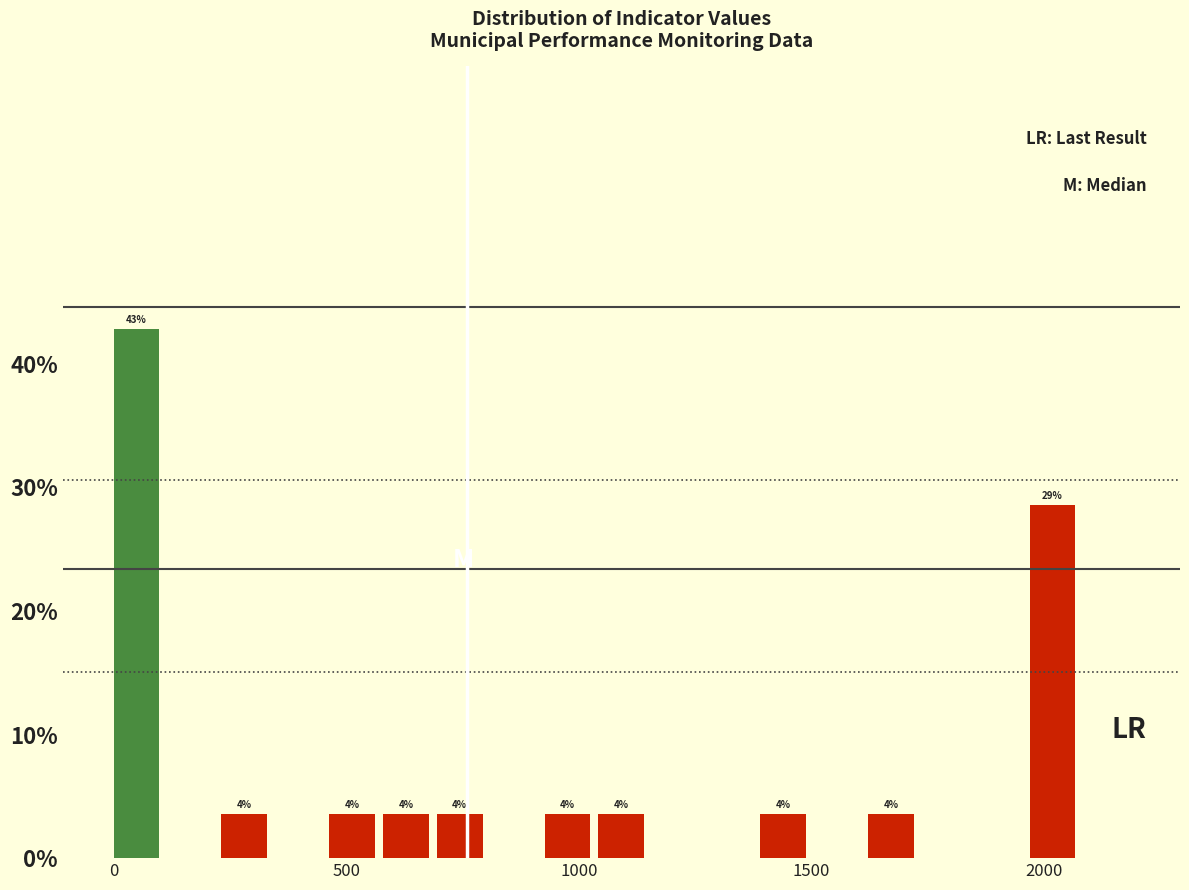

Read against the x-axis, roughly where is the centre of the tallest bar?

50